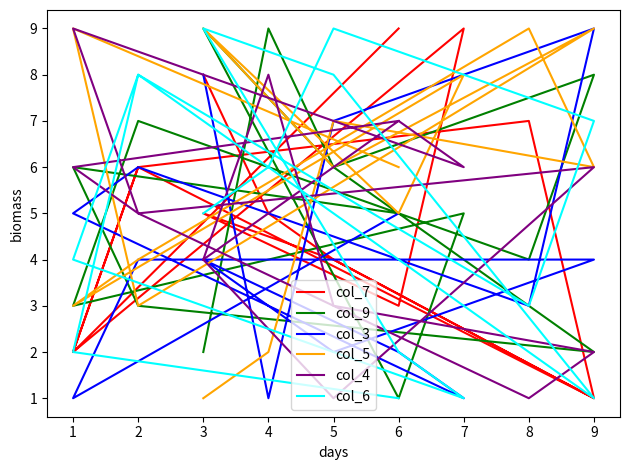

The col_7 series shows 2 at 4. True or false?

False